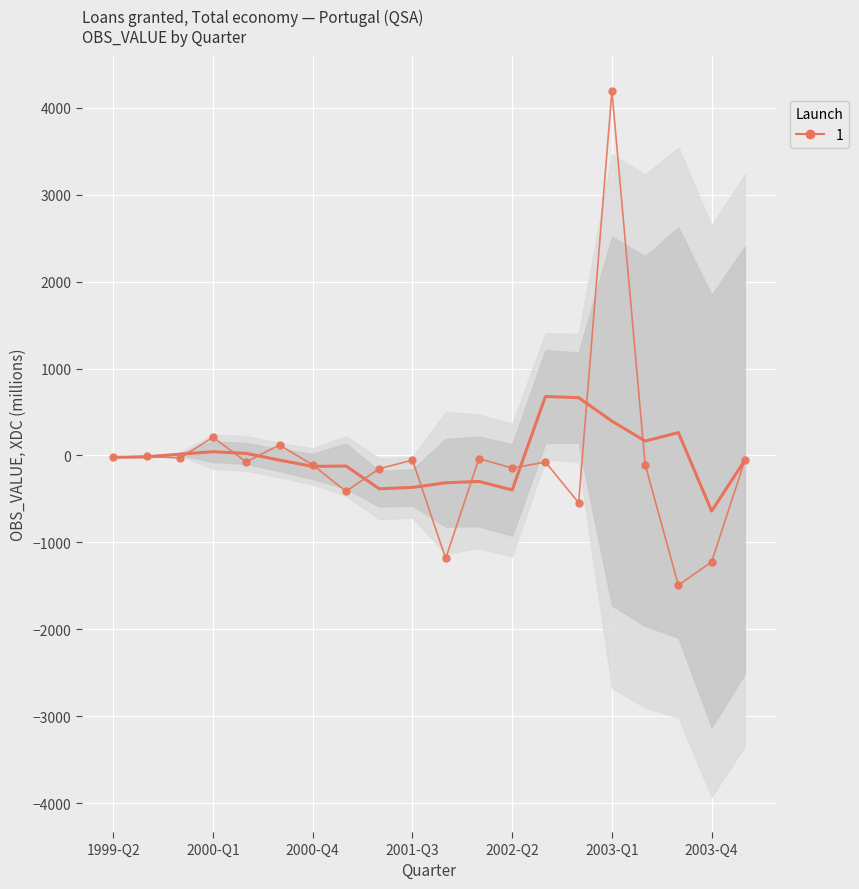

Reading left to right, extract all data points from this chart.

-20.5	-9.9	-28.8	208.8	-73.5	120.7	-109.0	-412.3	-152.1	-52.6	-1184.2	-35.5	-144.2	-75.7	-543.5	4190.6	-103.8	-1491.0	-1223.5	-54.4